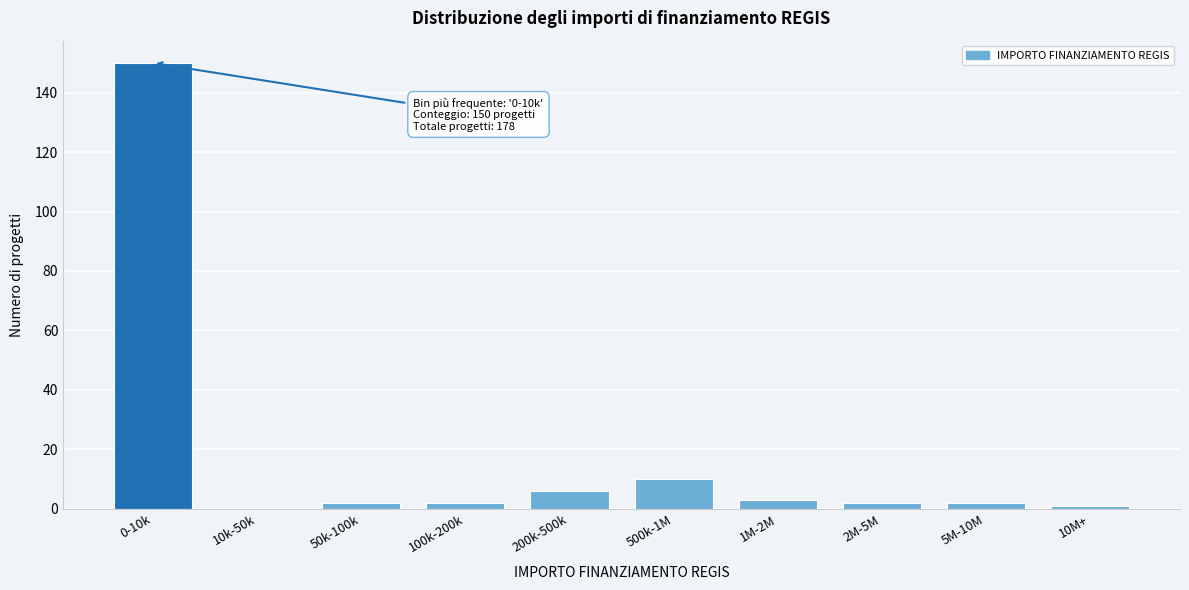

Reading left to right, transcribe all the data shown in this chart.

0-10k=150	10k-50k=0	50k-100k=2	100k-200k=2	200k-500k=6	500k-1M=10	1M-2M=3	2M-5M=2	5M-10M=2	10M+=1